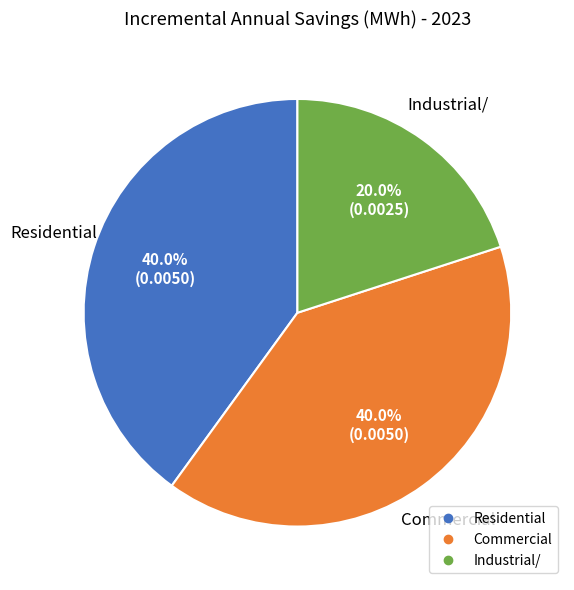

The Industrial/ slice represents 11% of the pie. True or false?

False